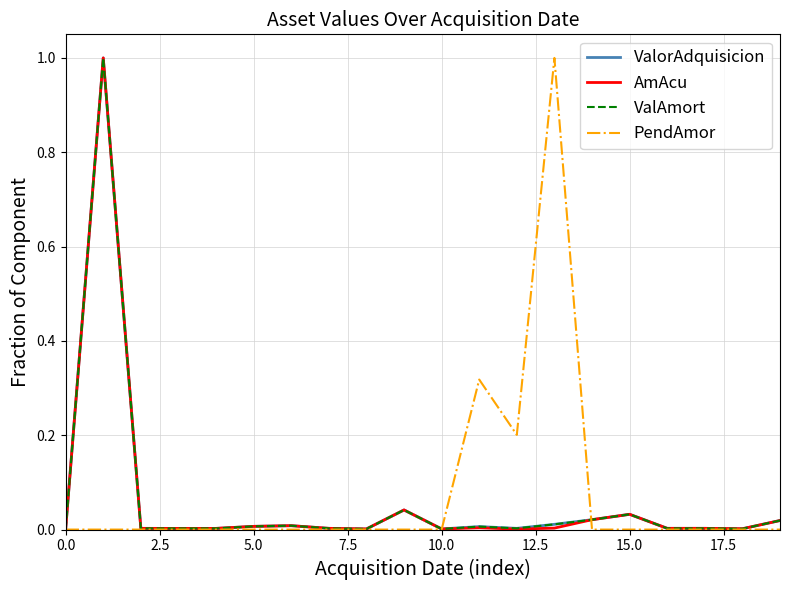

Does the chart have visible grid lines?

Yes